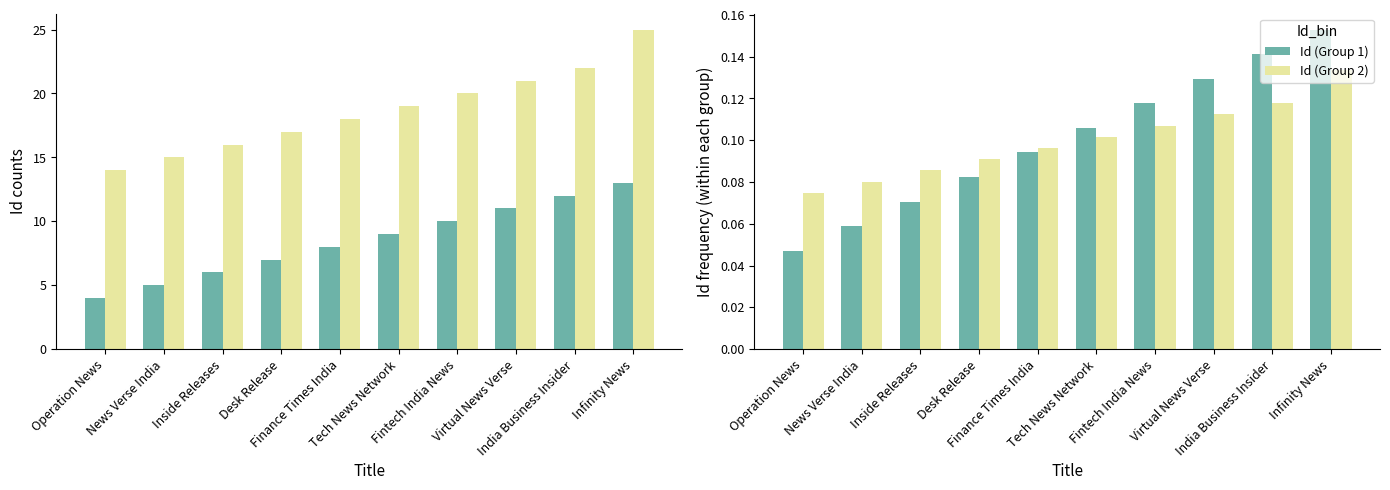

What is the highest value of the Id (Group 1) series?

0.2